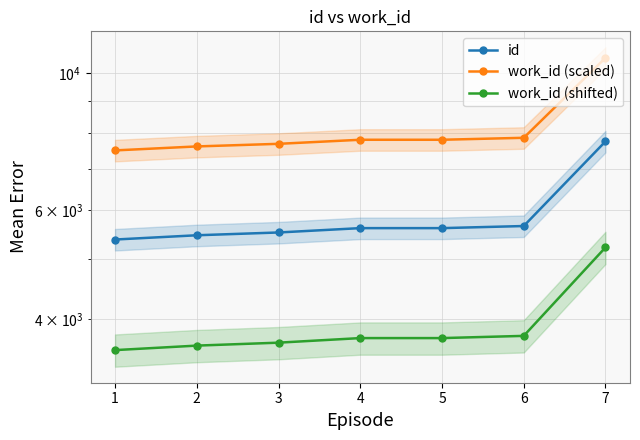

Between 5 and 7, which series saw the biggest shift?

work_id (scaled)